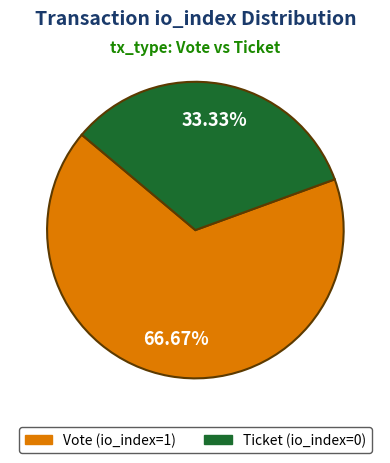

How many slices are in this pie chart?

2